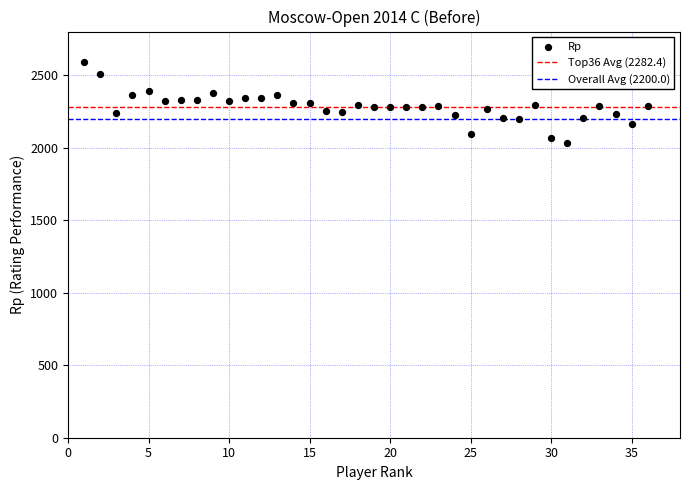

What is the range of Y values (max minus min)?

560